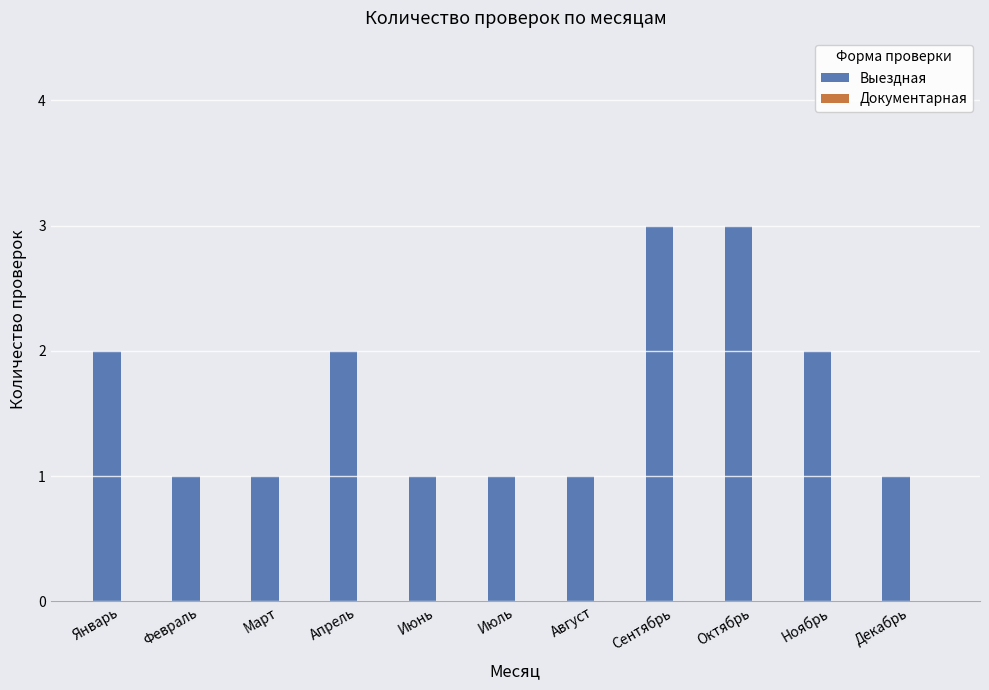

The chart shows a value of 3 at Октябрь. True or false?

True